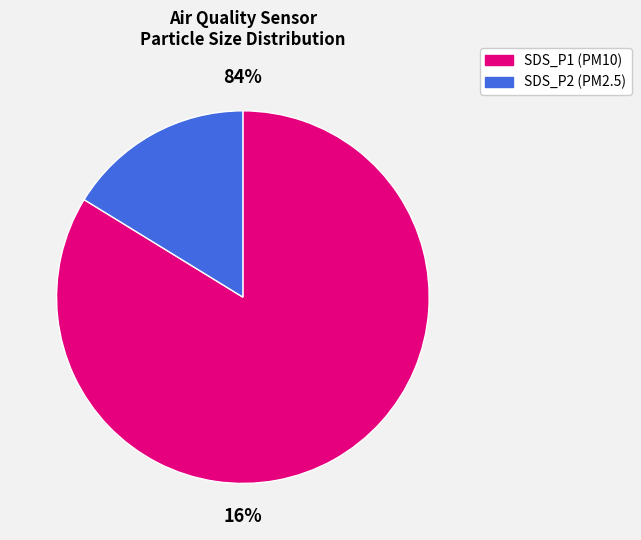

Which category accounts for the majority?

SDS_P1